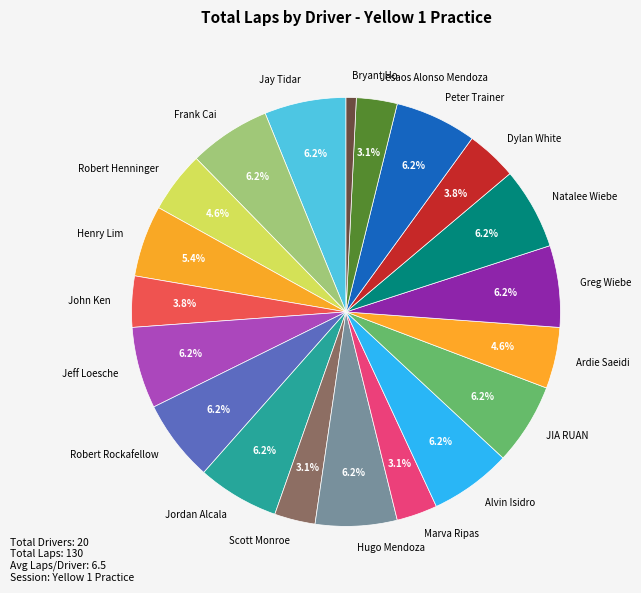

What percentage is the Marva Ripas slice, to the nearest percent?

3%